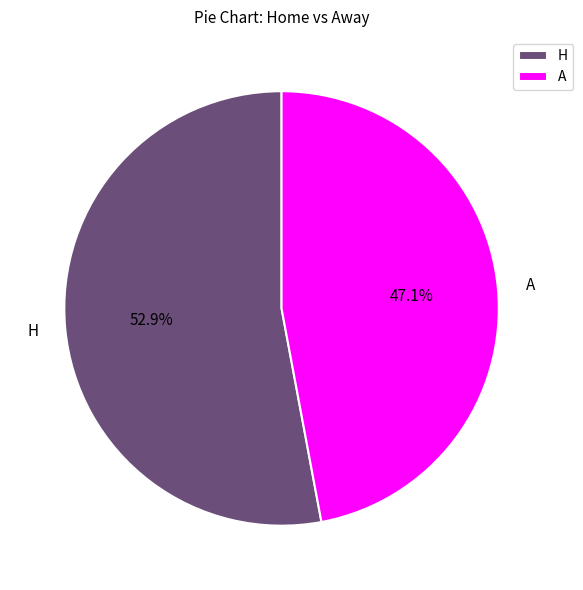

What is the largest slice in the pie chart?

H